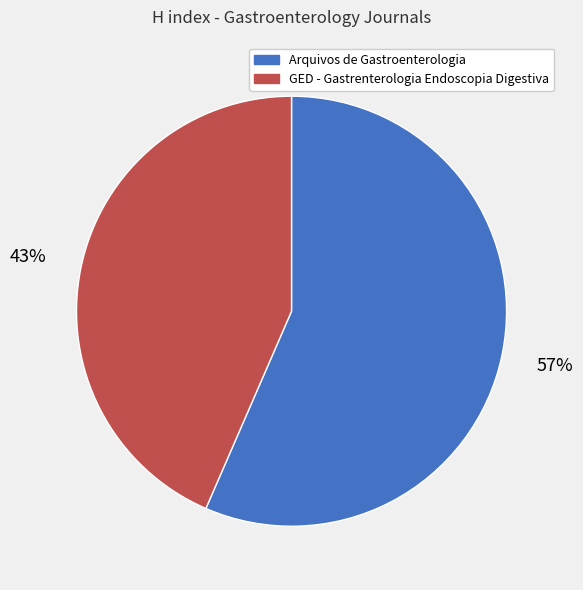

Does any single category account for the majority?

Yes